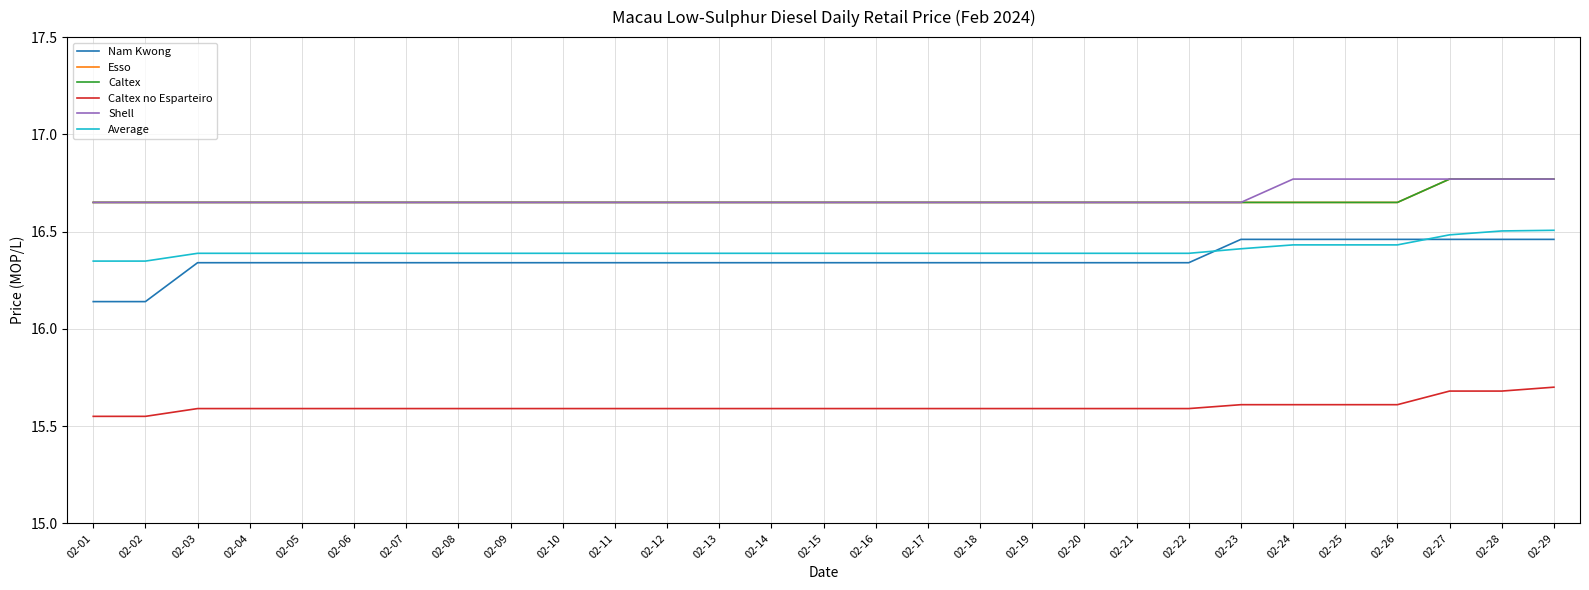

Does the chart have visible grid lines?

Yes